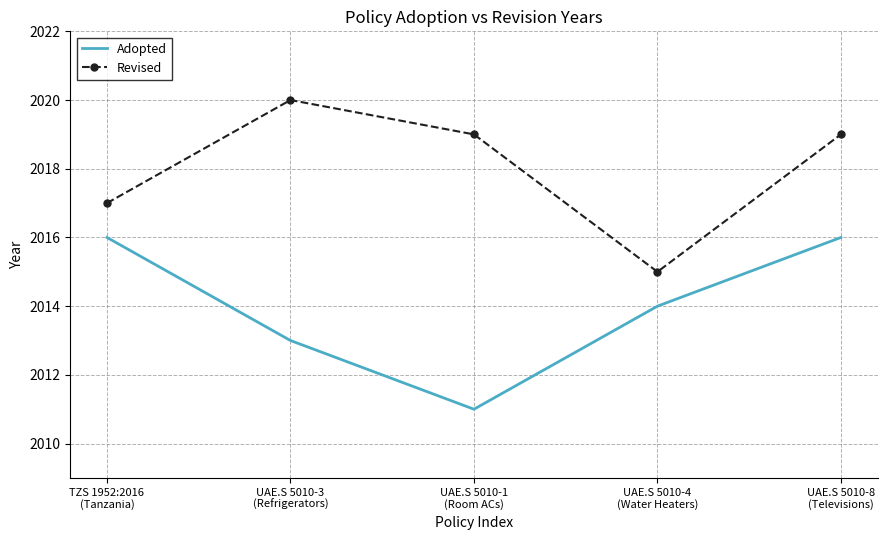

Reading right to left, transcribe all the data shown in this chart.

Adopted: UAE.S 5010-8
(Televisions)=2016	UAE.S 5010-4
(Water Heaters)=2014	UAE.S 5010-1
(Room ACs)=2011	UAE.S 5010-3
(Refrigerators)=2013	TZS 1952:2016
(Tanzania)=2016
Revised: UAE.S 5010-8
(Televisions)=2019	UAE.S 5010-4
(Water Heaters)=2015	UAE.S 5010-1
(Room ACs)=2019	UAE.S 5010-3
(Refrigerators)=2020	TZS 1952:2016
(Tanzania)=2017